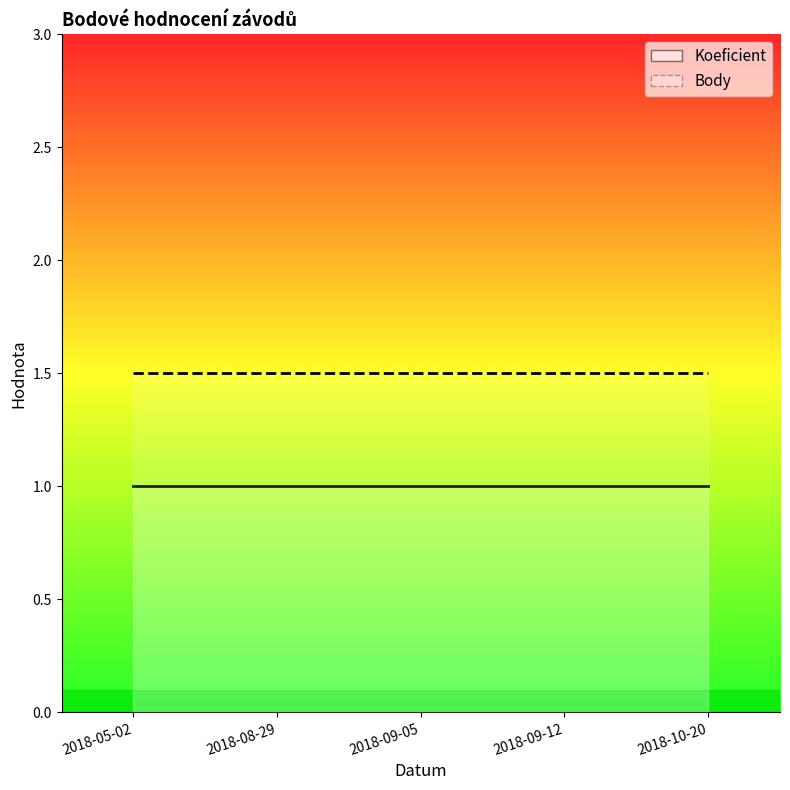

True or false: Body has more than 1 points higher than both neighbors.

False